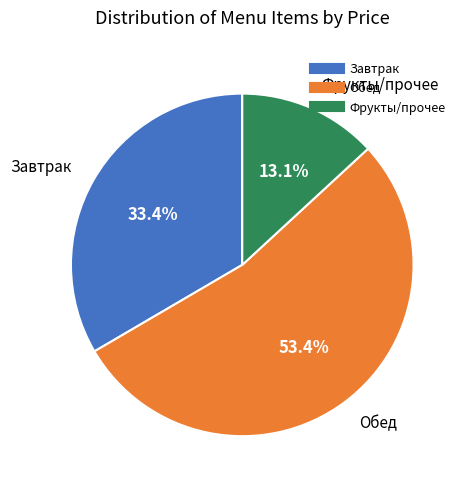

Is there a majority slice in this chart?

Yes